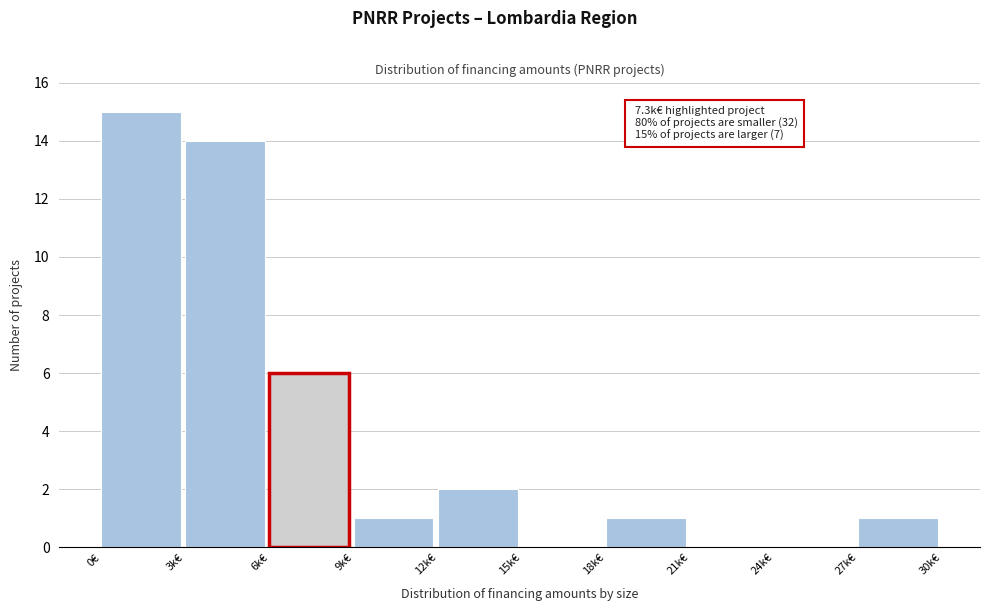

Reading left to right, what are all the values shown in this chart?

0€=15	3k€=14	6k€=6	9k€=1	12k€=2	15k€=0	18k€=1	21k€=0	24k€=0	27k€=1